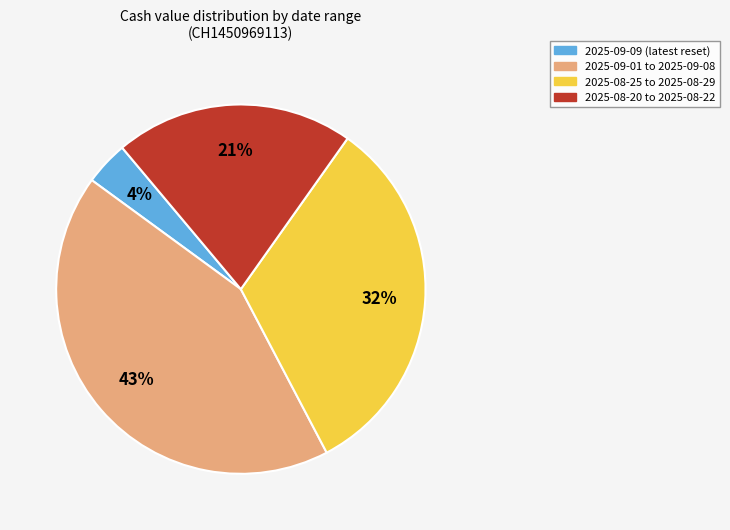

Is there any slice that represents more than half of the pie?

No